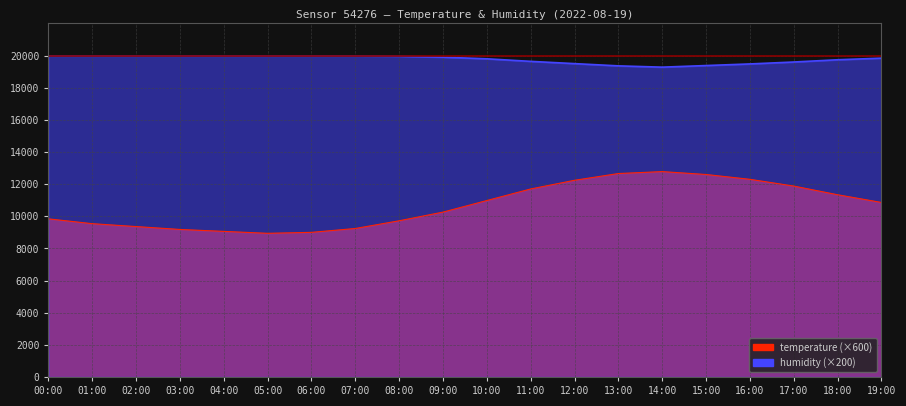

What position from the right is 00:00?

20